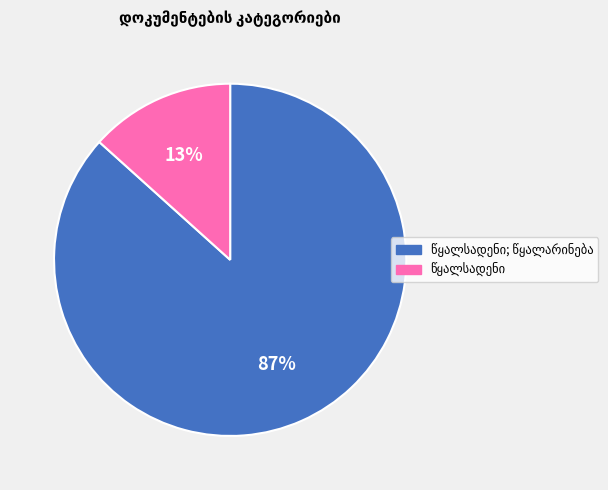

To the nearest percent, what is the average slice percentage?

50%